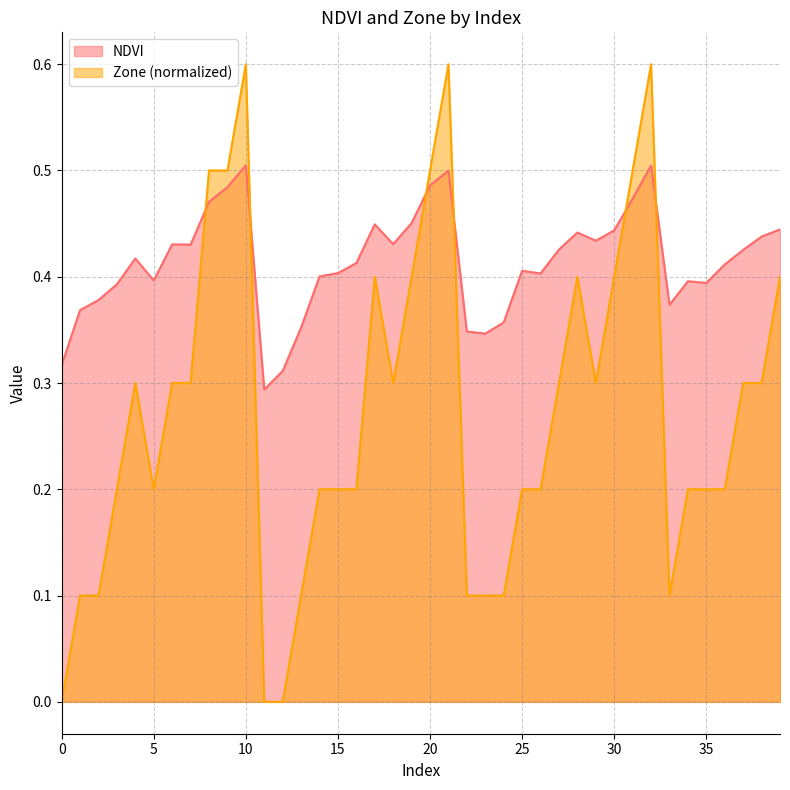

What is the maximum value shown in the chart?

0.6